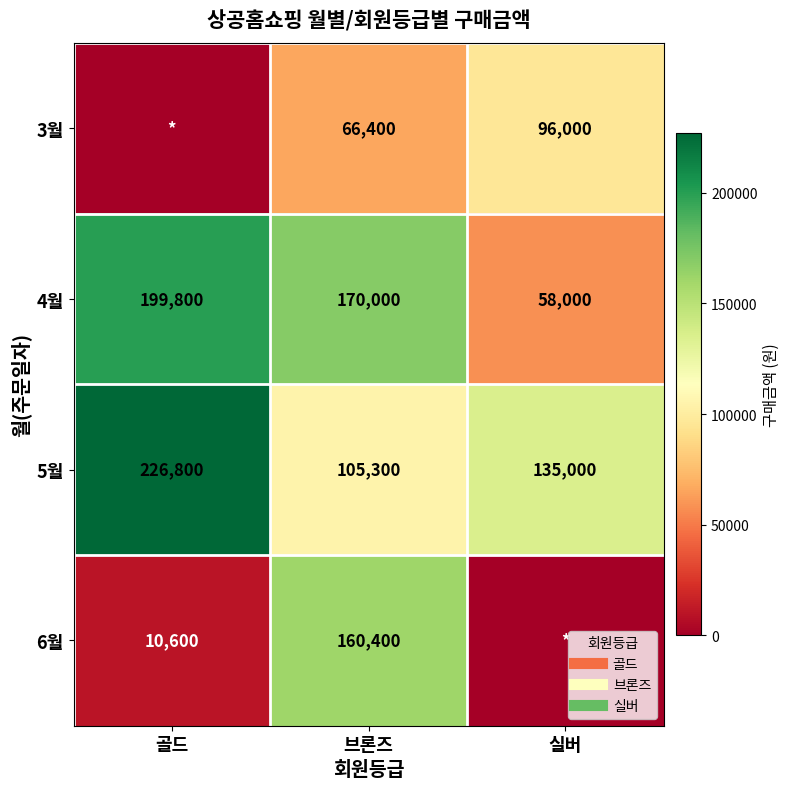

What is the spread (max minus min) of values at 골드?

226800